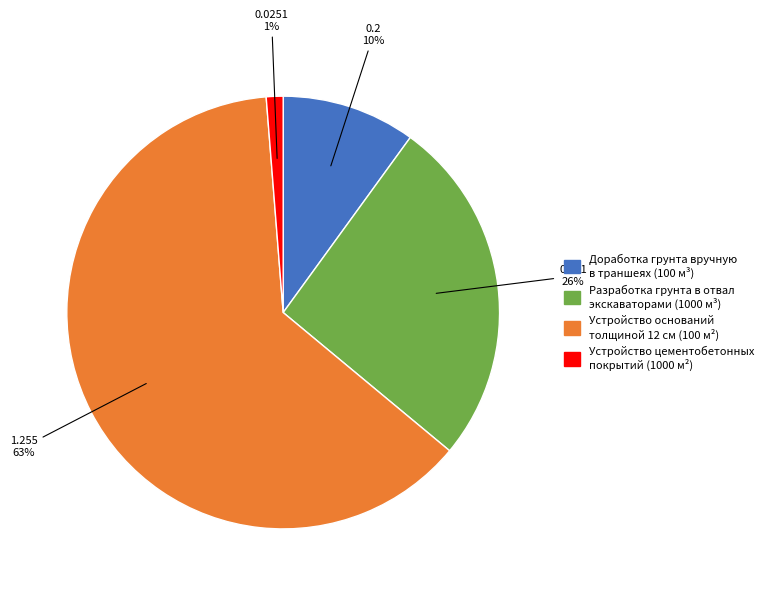

To the nearest percent, what is the average slice percentage?

25%